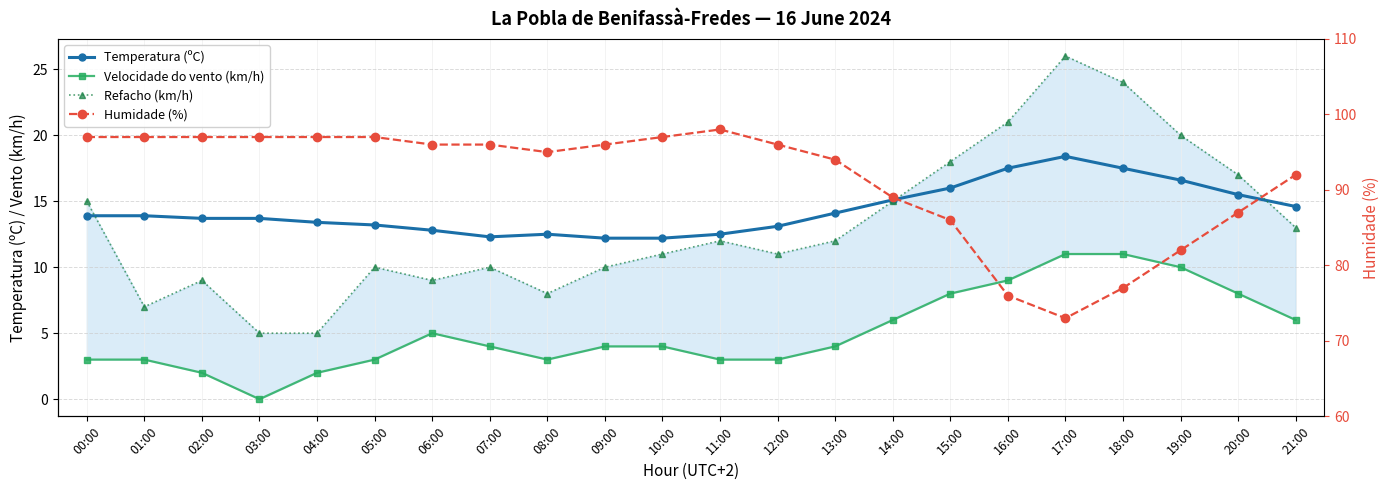

Is the value of Velocidade do vento (km/h) at 02:00 greater than the value of Temperatura (ºC) at 00:00?

No